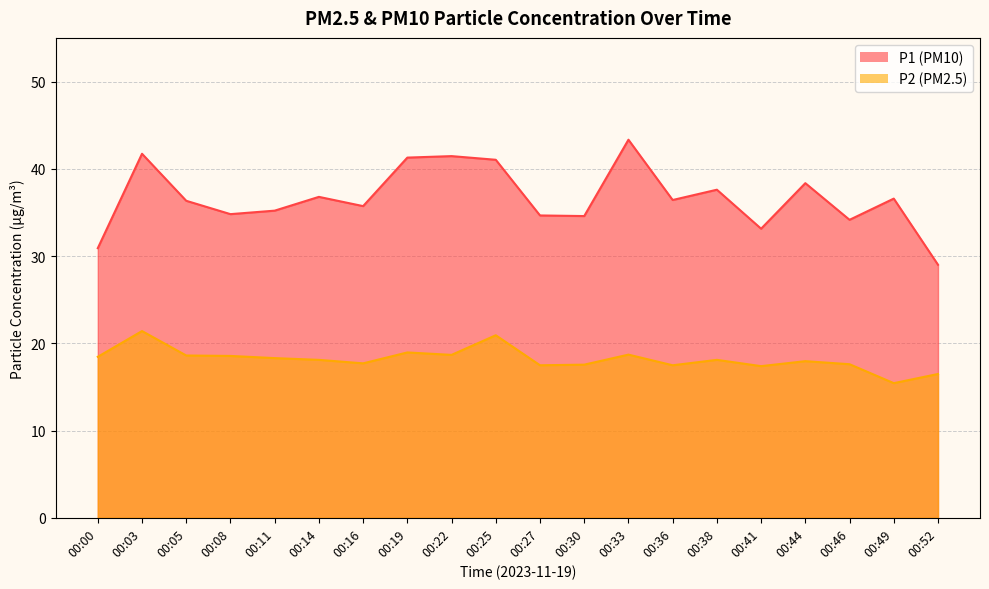

True or false: P2 and P1 intersect in this chart.

False